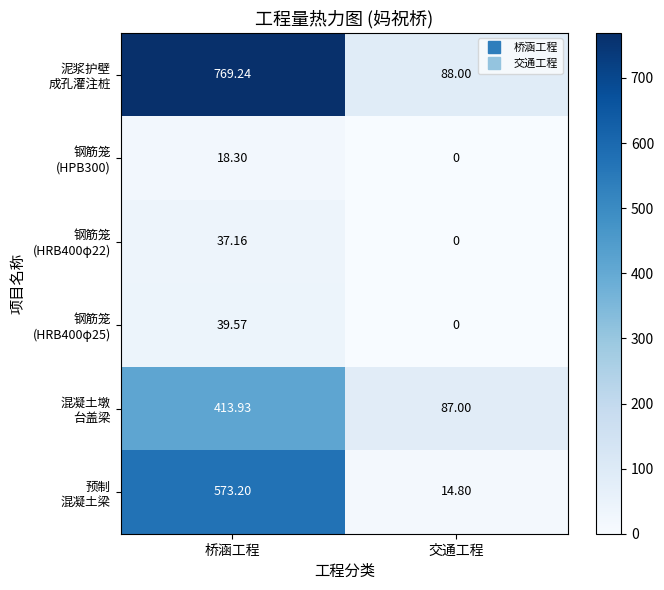

At which category is the sum across all series the highest?

桥涵工程